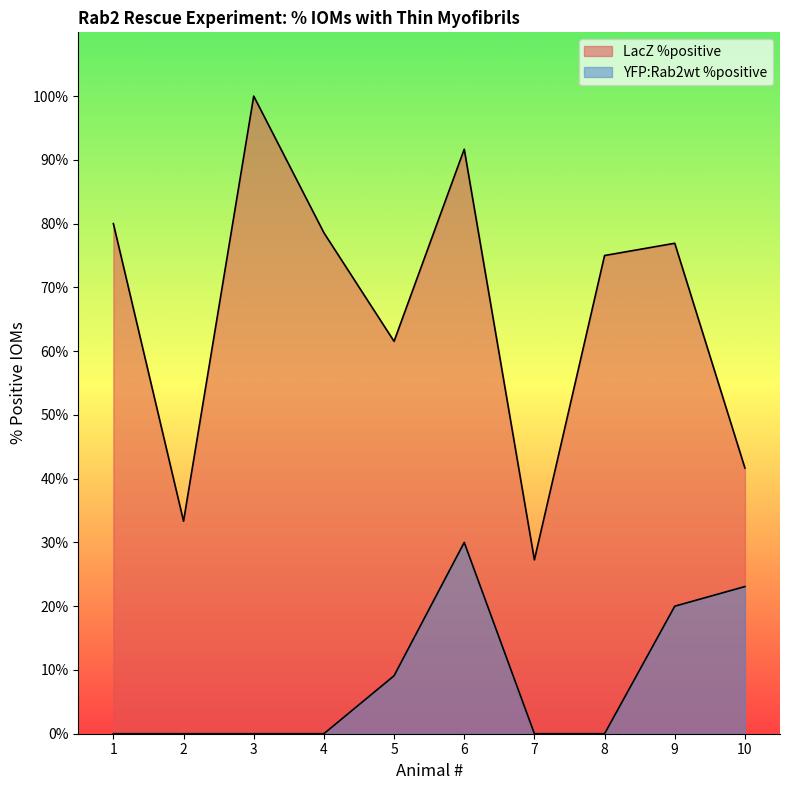

True or false: YFP:Rab2wt %positive and LacZ %positive intersect in this chart.

False